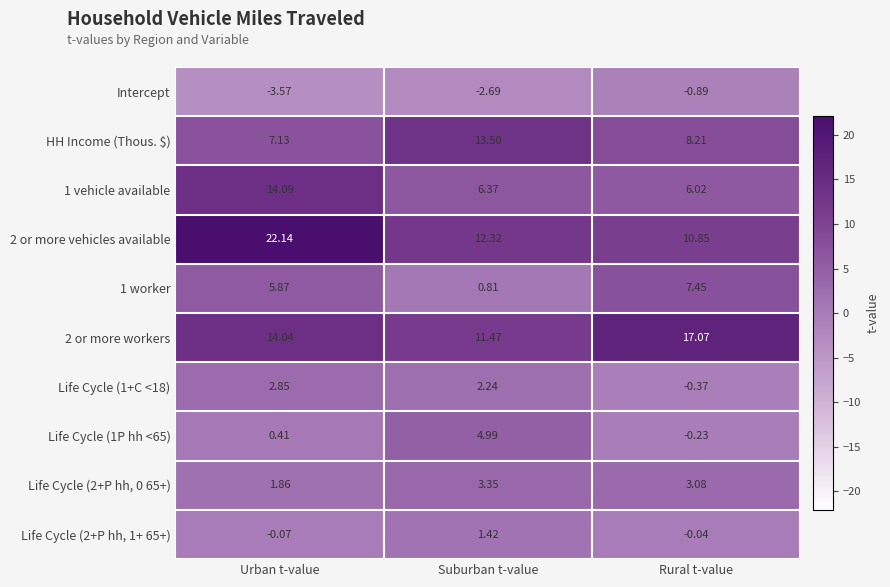

Rank the categories by Life Cycle (1+C <18) value from highest to lowest.

Urban t-value, Suburban t-value, Rural t-value